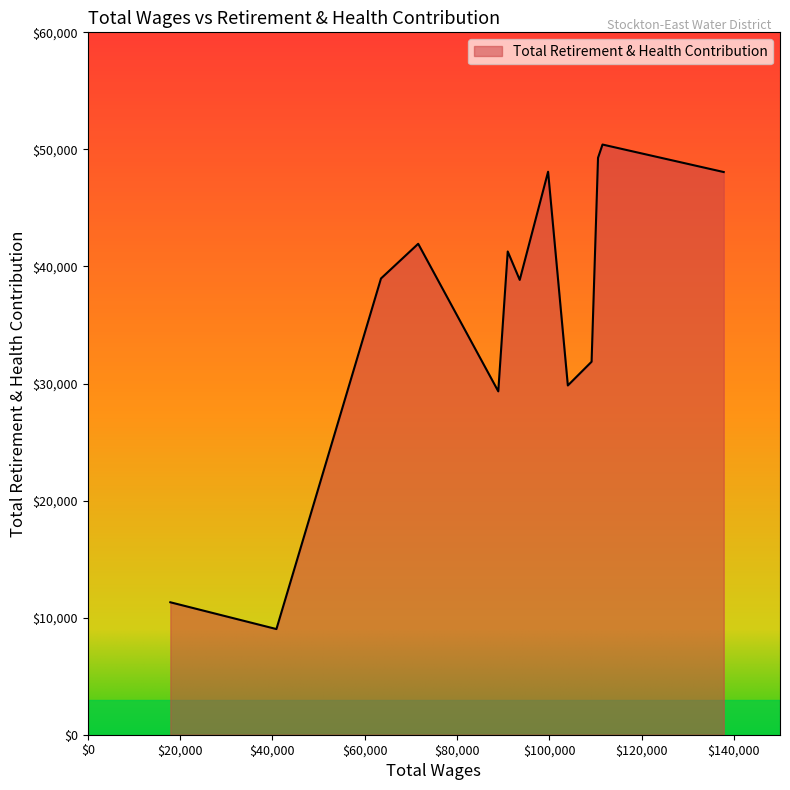

What is the minimum value shown in the chart?

9026